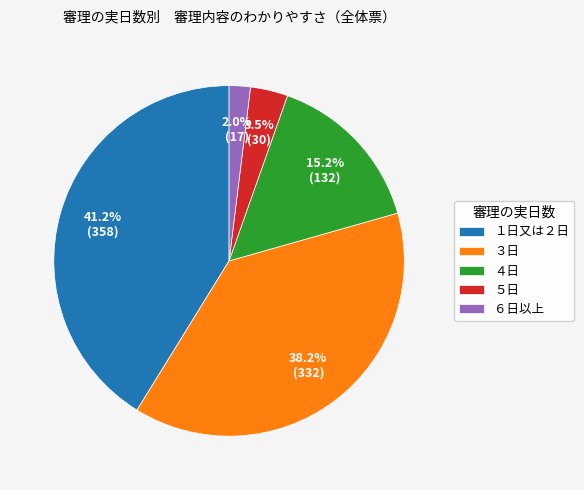

Count the number of slices in the pie.

5